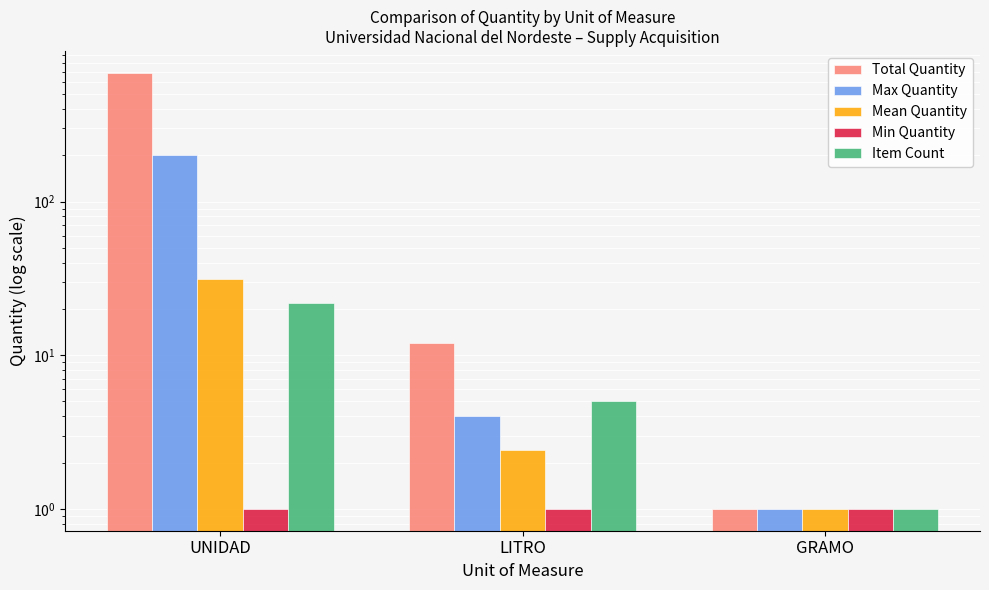

Which has a higher value, GRAMO or LITRO?

LITRO